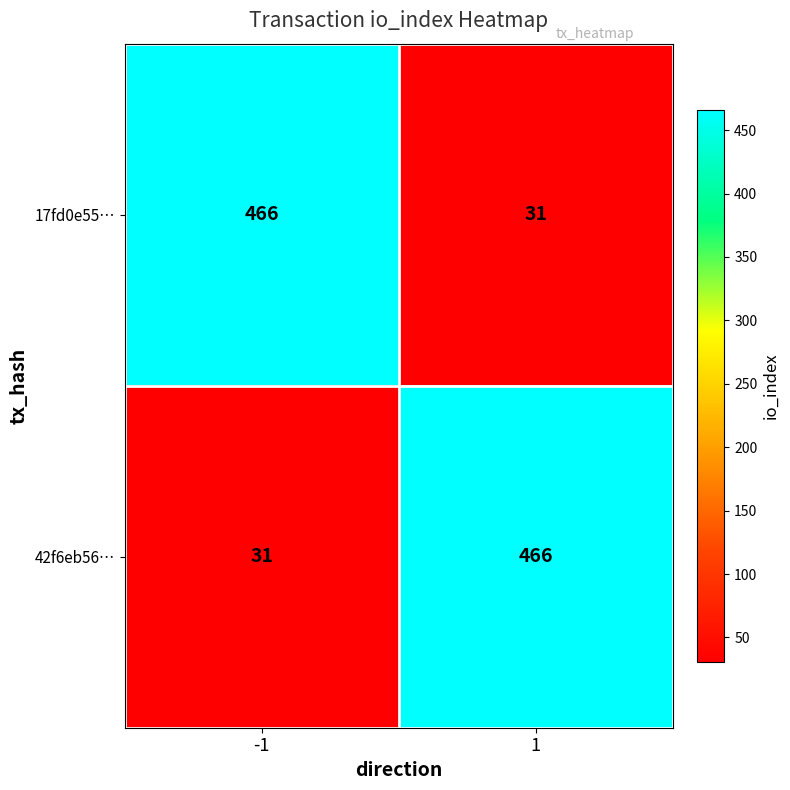

What is the sum of all 42f6eb56… values?

497